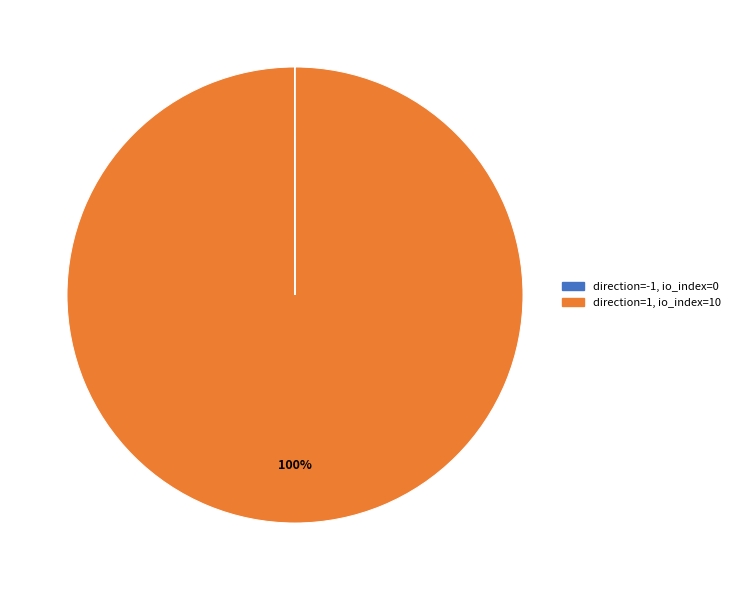

Is there a majority slice in this chart?

Yes